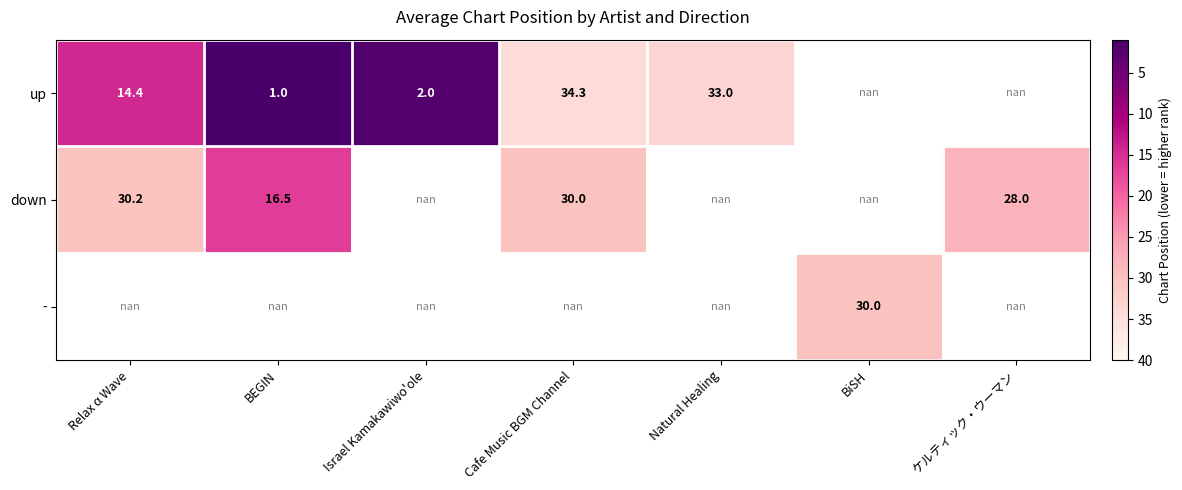

Count the number of categories in the chart.

7